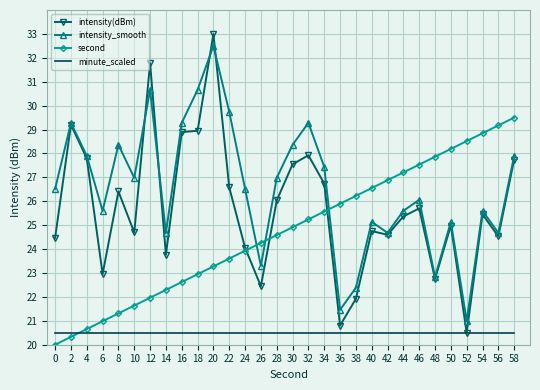

Is the value of intensity(dBm) at 36 greater than the value of minute_scaled at 22?

Yes